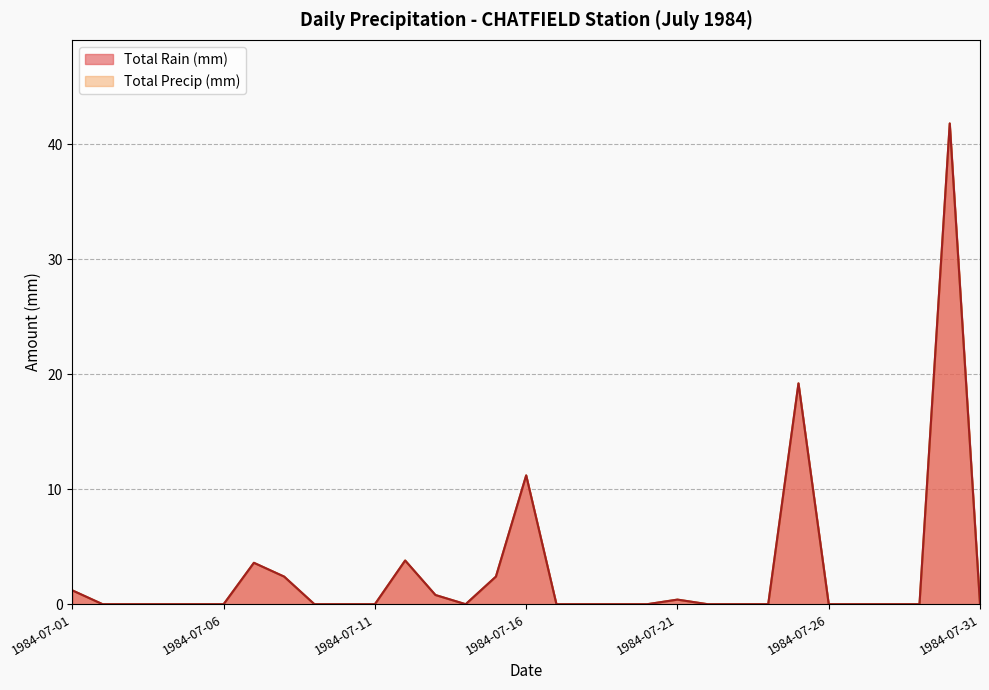

How many values in Total Precip (mm) are above zero?

10